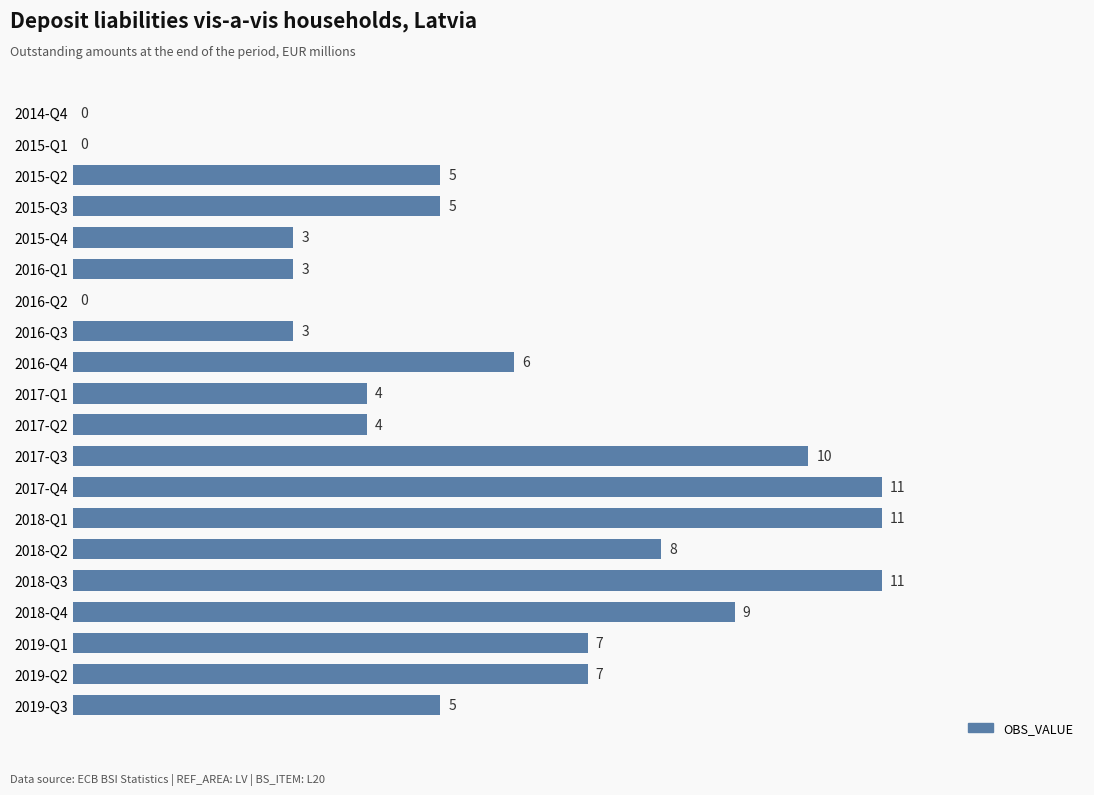

Between 2019-Q2 and 2019-Q3, which is larger?

2019-Q2